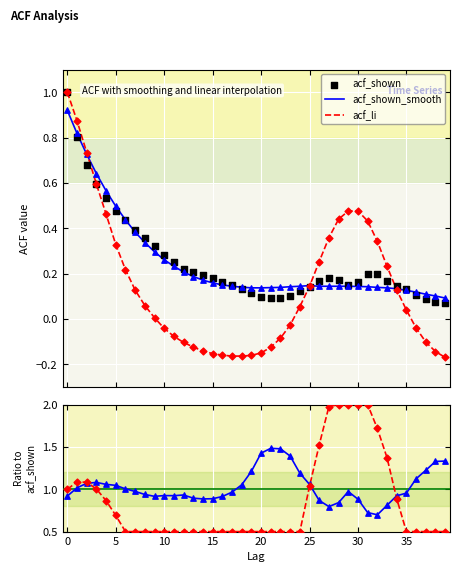

Which series has the widest spread of Y values?

acf_li ratio